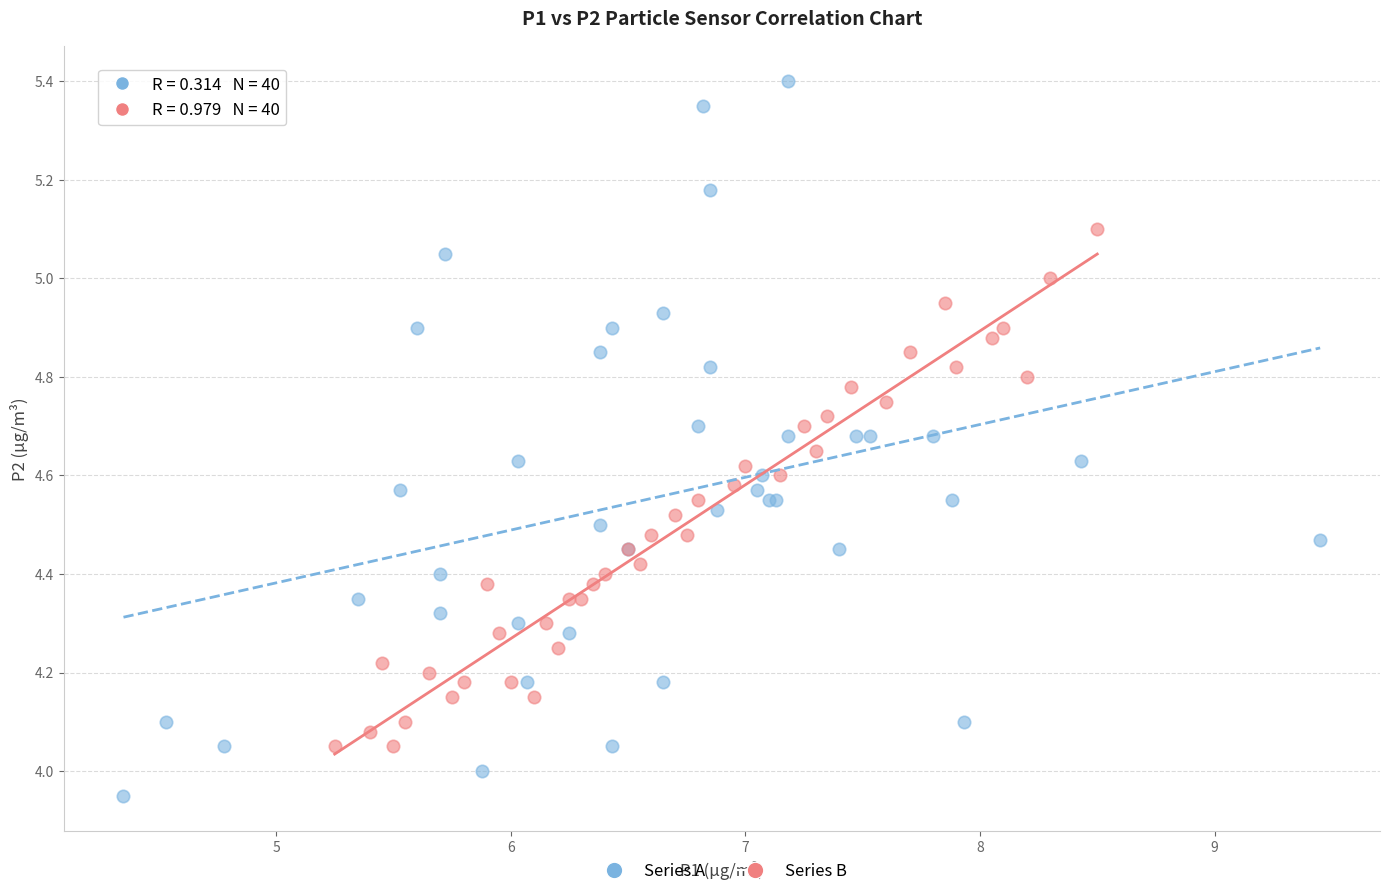

Which series reaches the minimum Y coordinate?

Series A